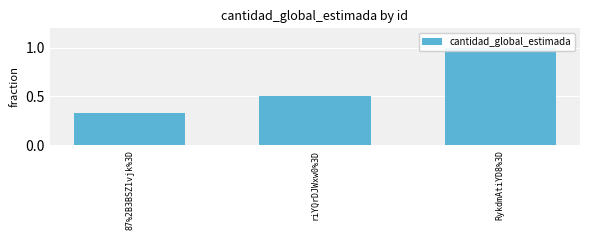

Rank the categories by value from highest to lowest.

RykdmAtiYD8%3D, riYQrDJWxw0%3D, 87%2B3BSZ1vjk%3D